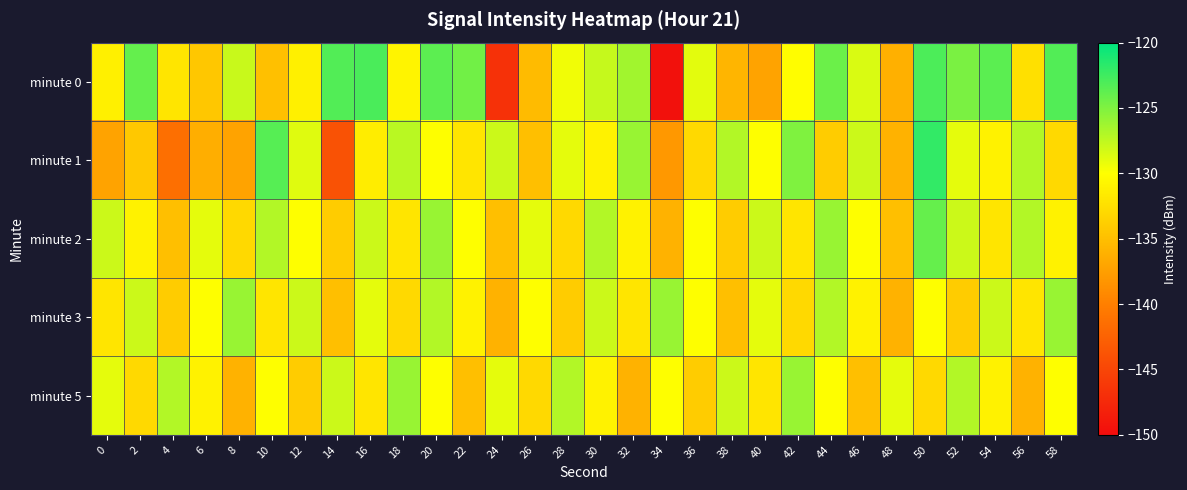

How many series are shown in this chart?

5